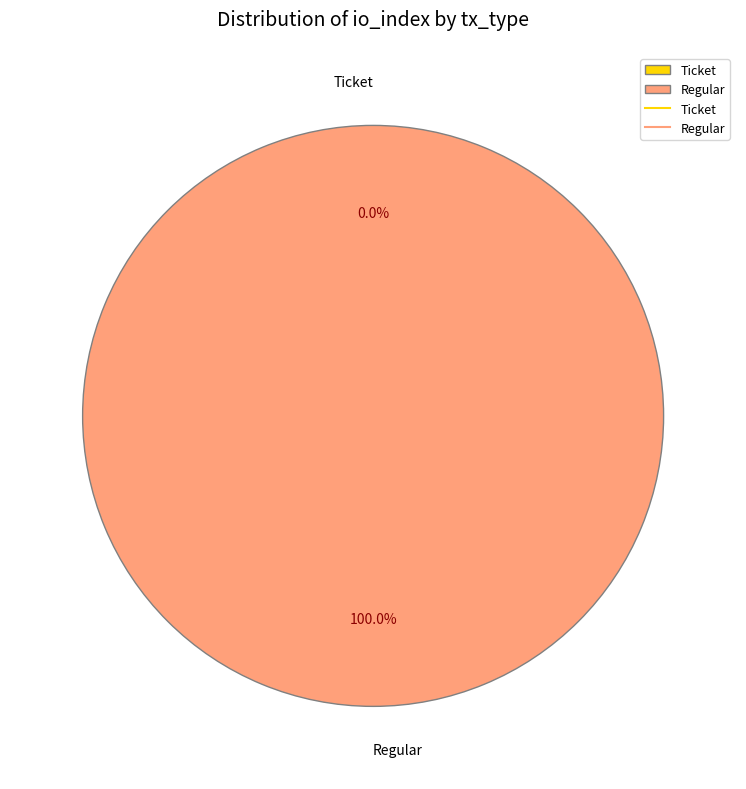

Is it true that Ticket is 0% of the pie?

True